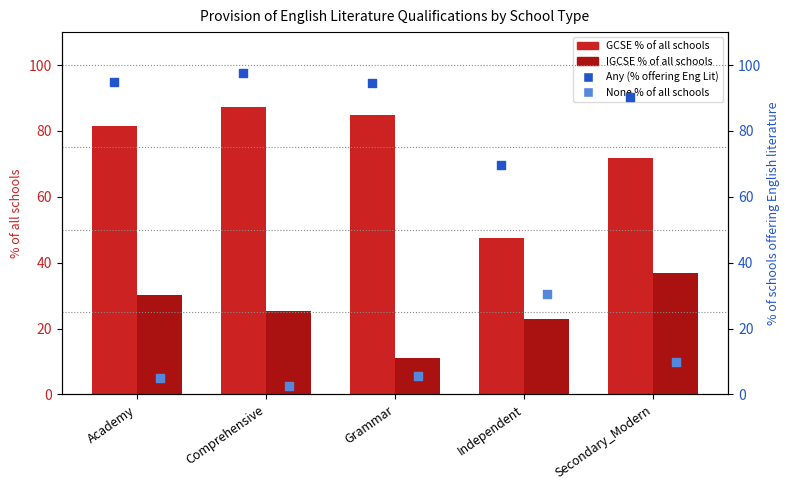

At which category is the sum across all series the highest?

Comprehensive